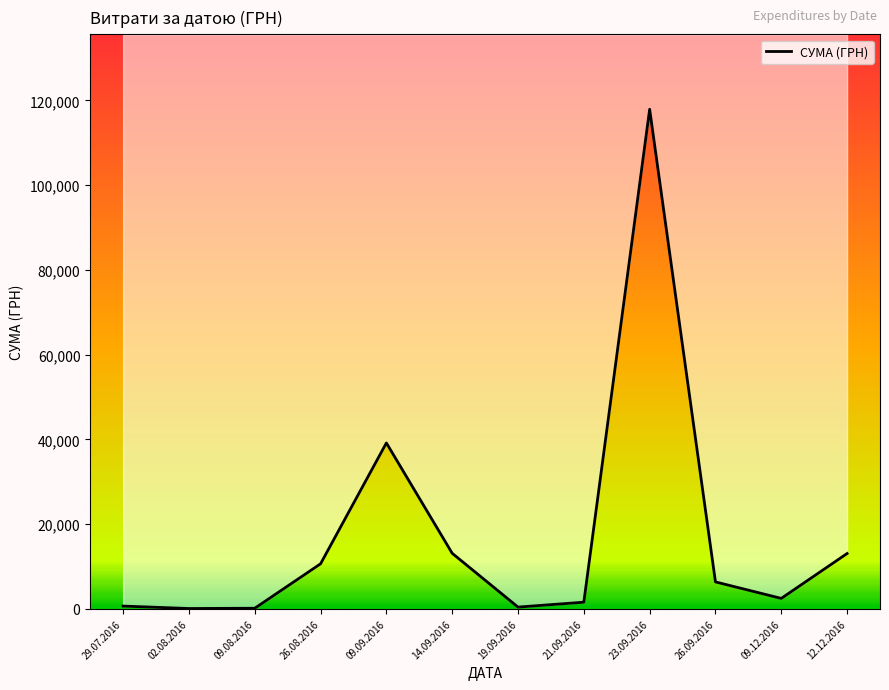

The chart shows a value of 2353.8 at 21.09.2016. True or false?

False